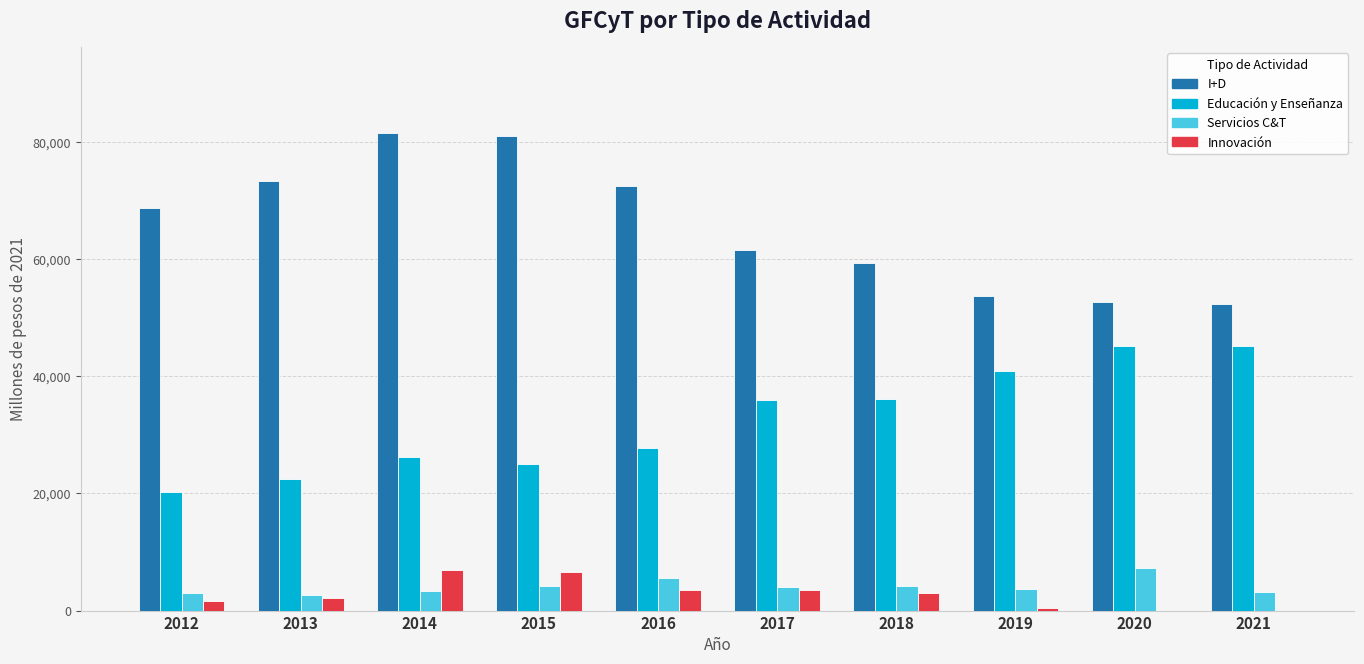

What is the total value across all series at 2021?

100612.4